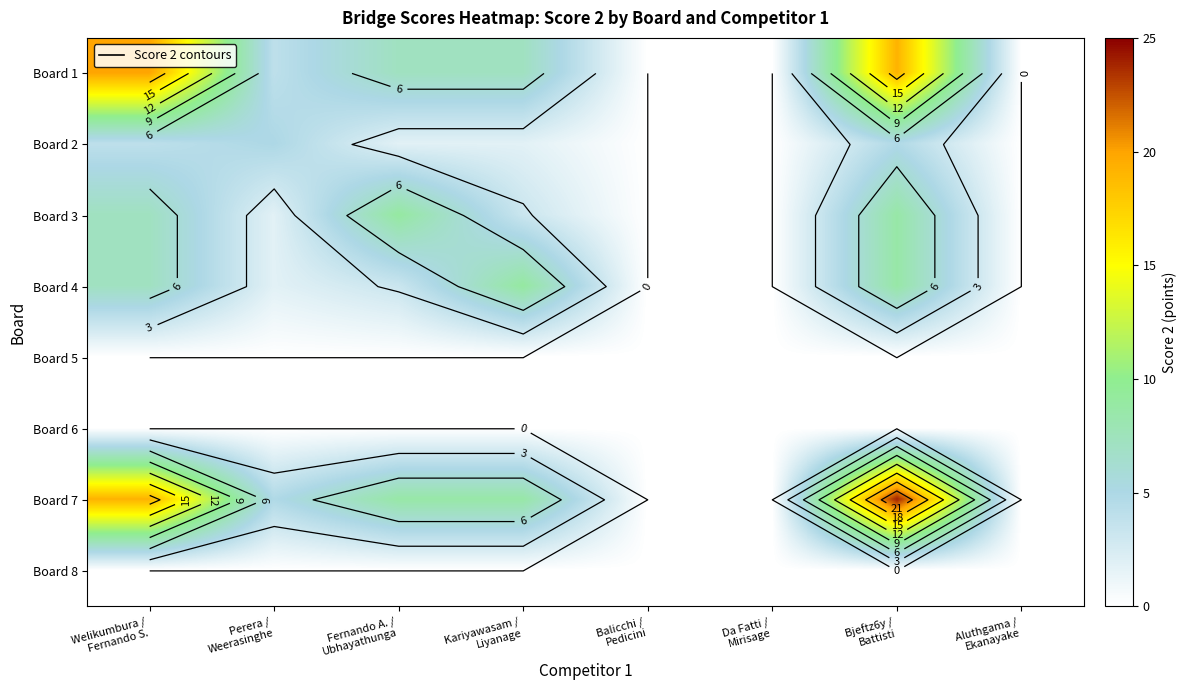

Which has a higher value, Perera /
Weerasinghe or Welikumbura /
Fernando S.?

Welikumbura /
Fernando S.